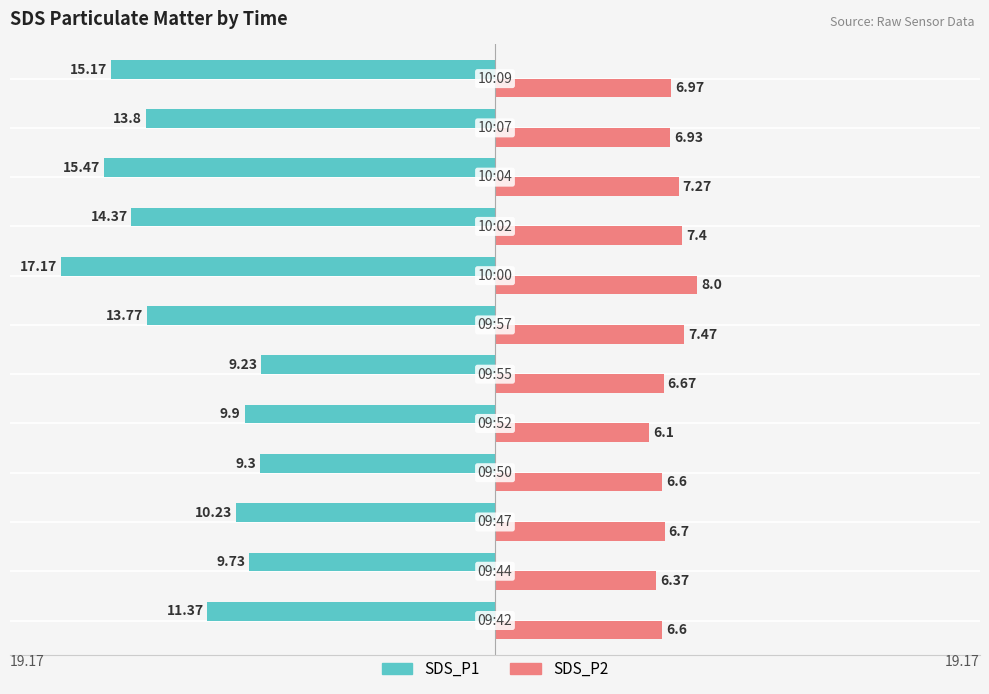

What are all the series names shown in the legend?

SDS_P1, SDS_P2